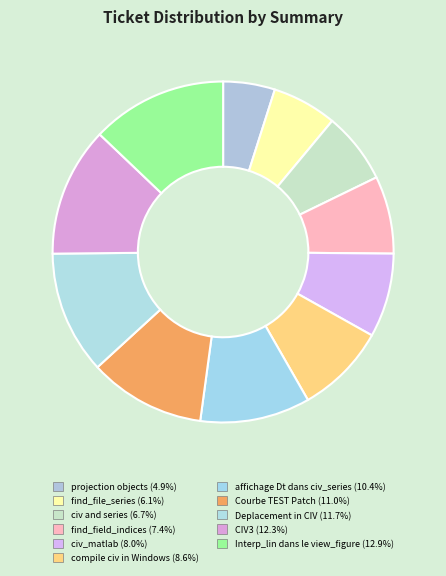

Does affichage Dt dans civ_series account for over 50% of the chart?

No